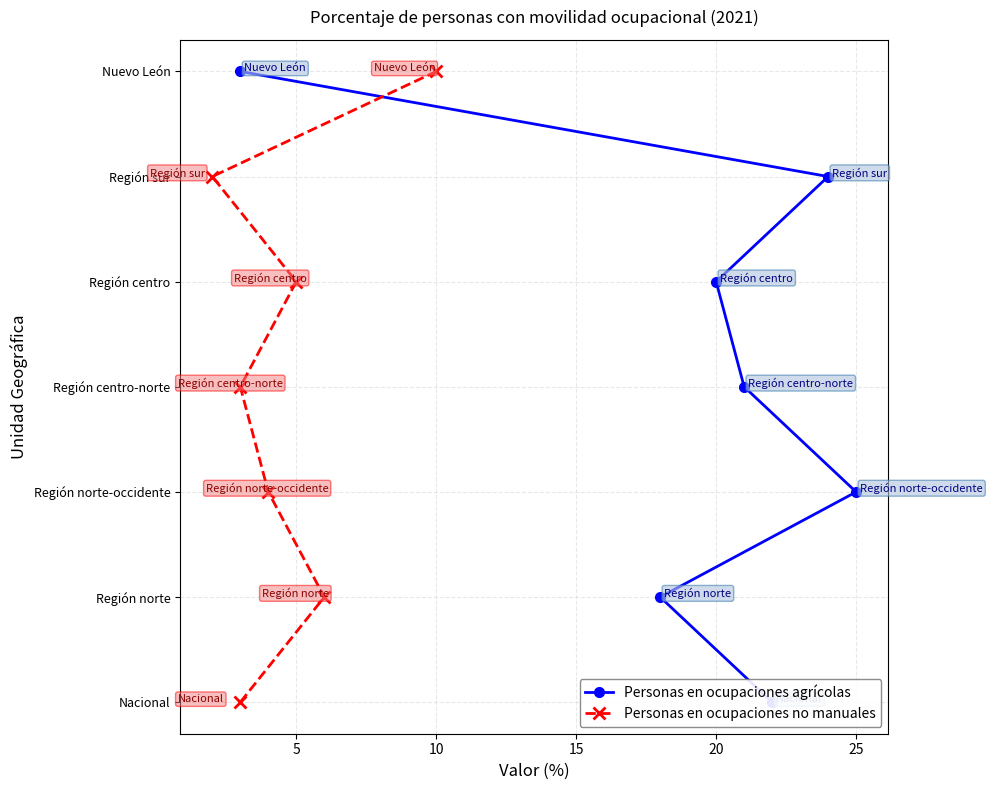

What are all the series names shown in the legend?

Personas en ocupaciones agrícolas, Personas en ocupaciones no manuales